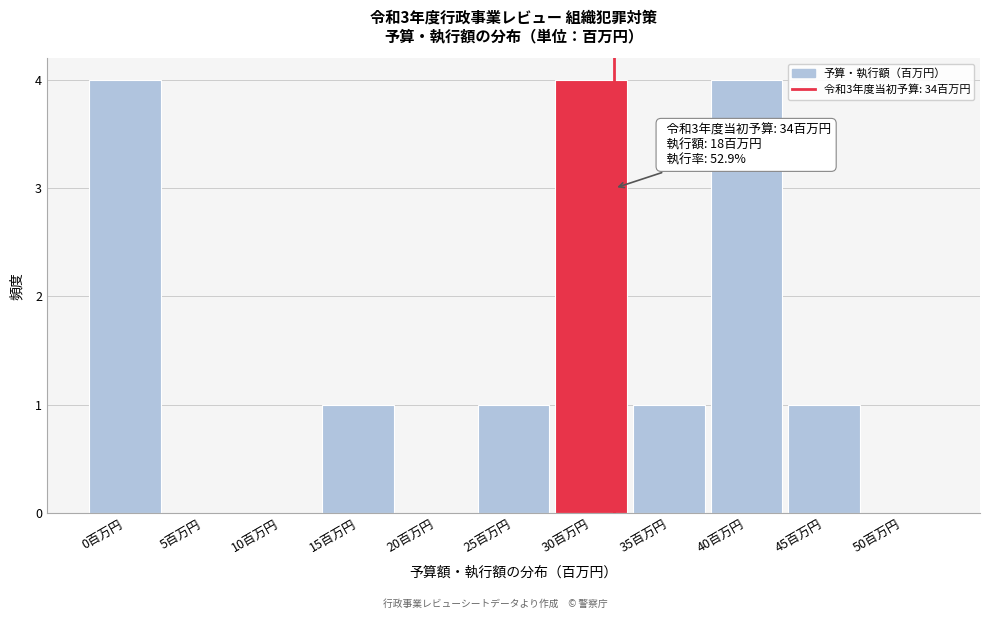

Reading left to right, what are all the values shown in this chart?

0百万円=4	5百万円=0	10百万円=0	15百万円=1	20百万円=0	25百万円=1	30百万円=4	35百万円=1	40百万円=4	45百万円=1	50百万円=0